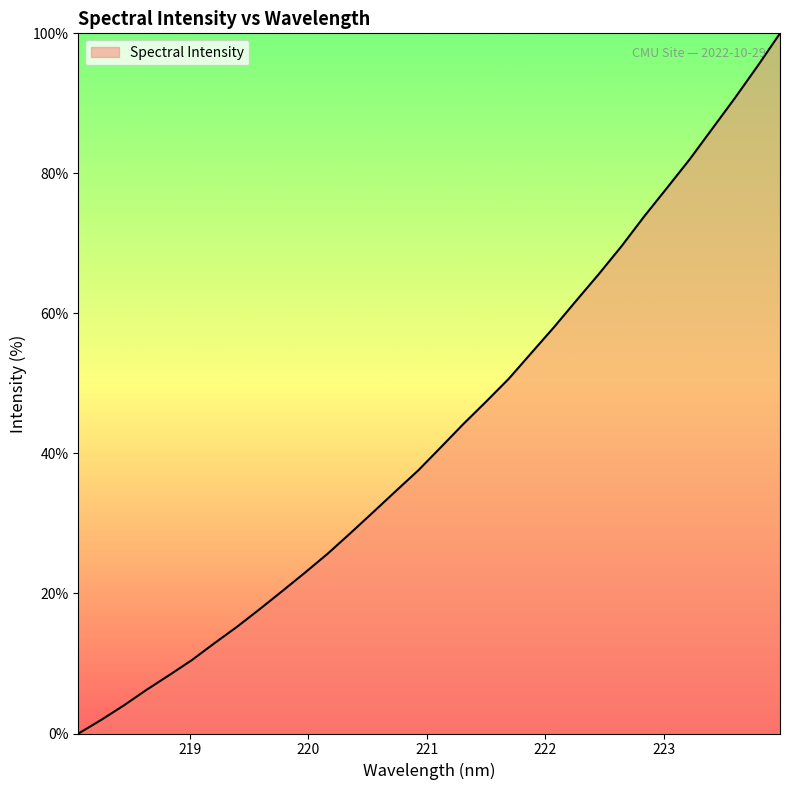

Does the chart display data point markers on the line(s)?

No